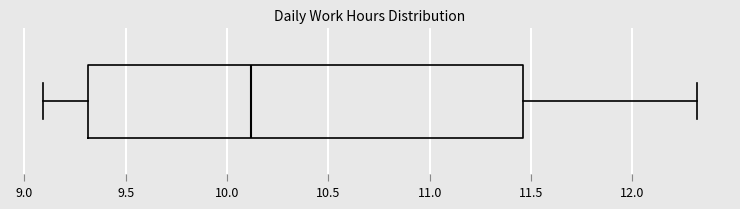

Transcribe this box plot: give where the median line is, the range the box spans, and where the two whiskers end, as read against the x-axis. The values are not printed on the chart, so give them approximately, as read against the axis.

median 10.10, box 9.30 to 11.45, whiskers 9.10 to 12.30